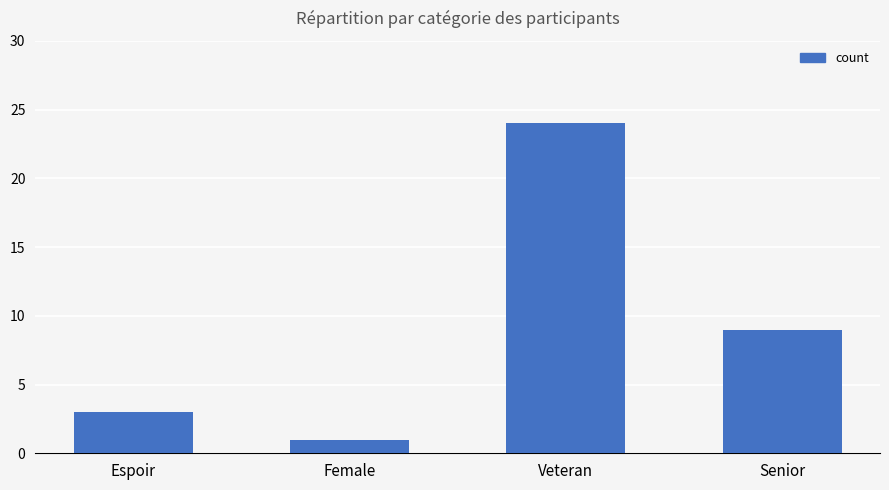

What position from the right is Senior?

1